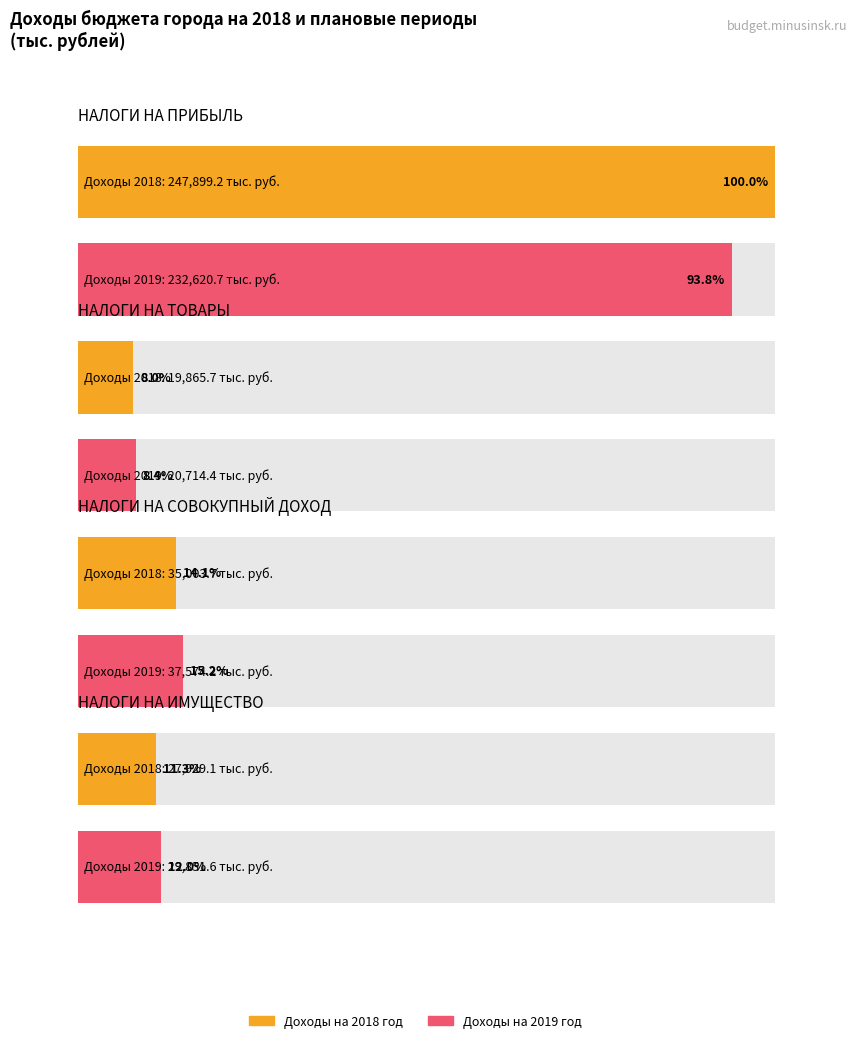

What is the value of the Доходы на 2019 год bar at the 2nd from the left?

20714.4